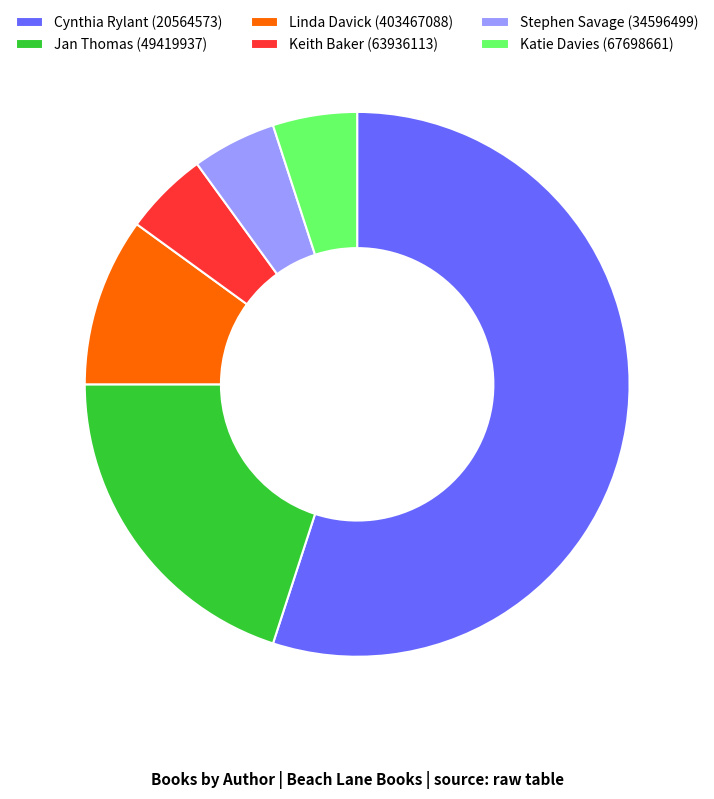

Is Cynthia Rylant (20564573) the majority of the pie?

Yes